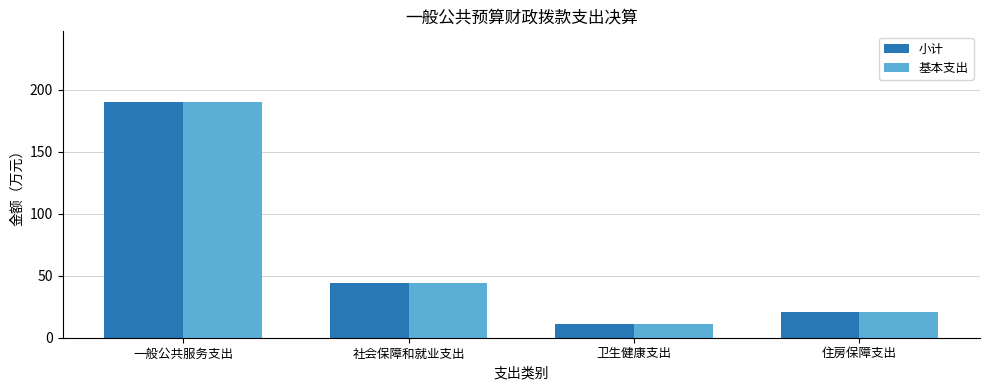

What are all the series names shown in the legend?

小计, 基本支出